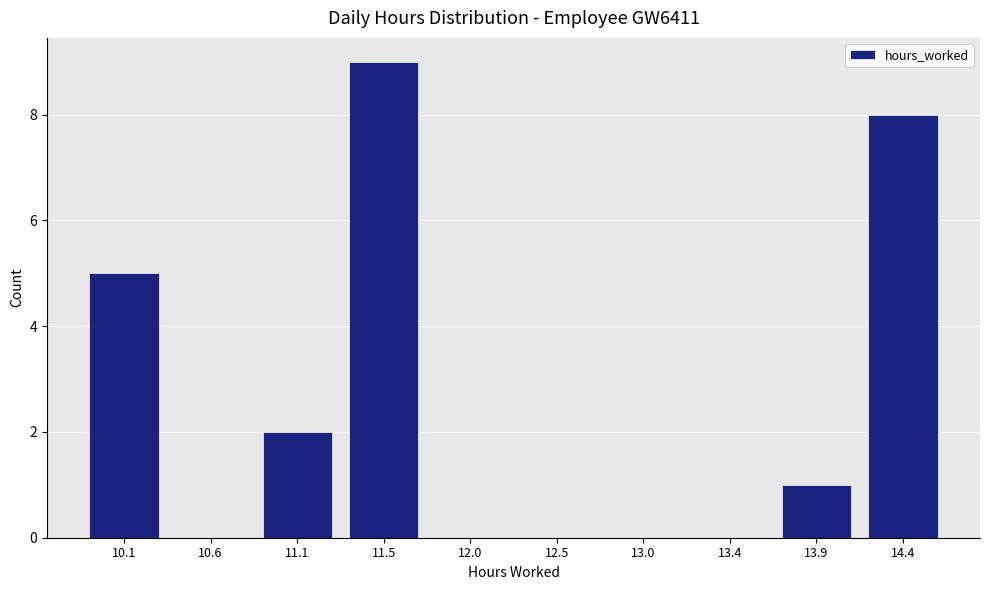

Reading right to left, extract all data points from this chart.

14.4=8	13.9=1	13.4=0	13.0=0	12.5=0	12.0=0	11.5=9	11.1=2	10.6=0	10.1=5